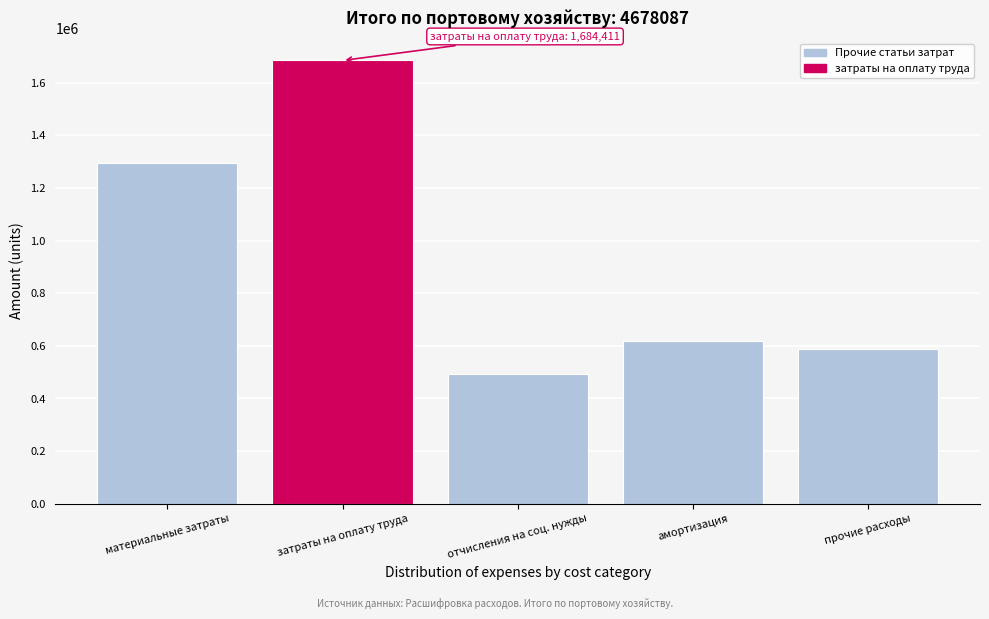

Reading left to right, what are all the values shown in this chart?

1294188	1684411	492423	618739	588326